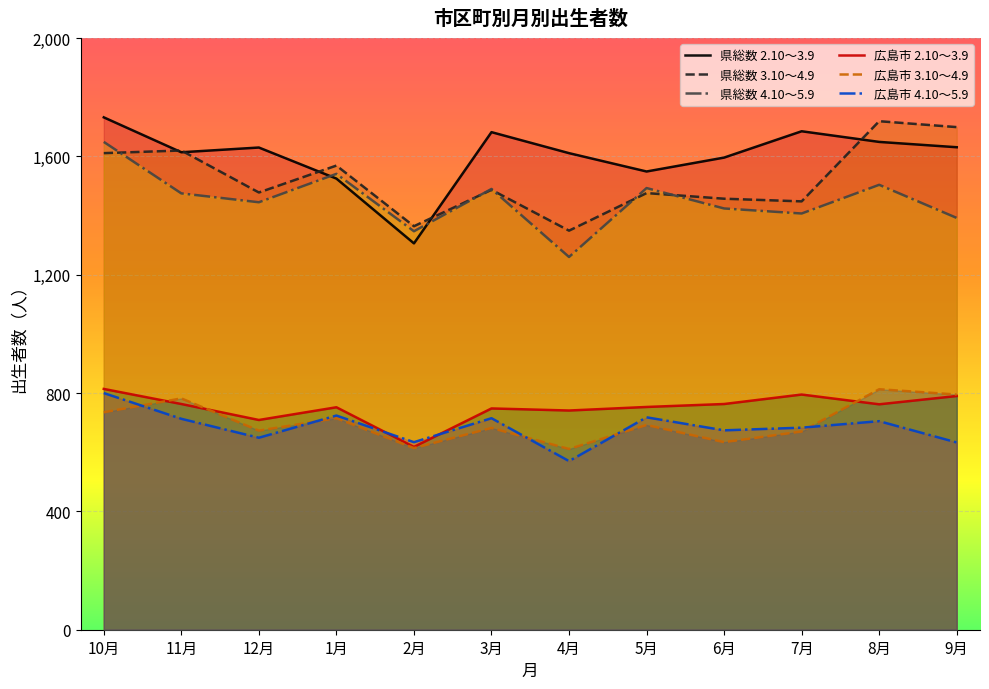

How many categories are shown in the chart?

12